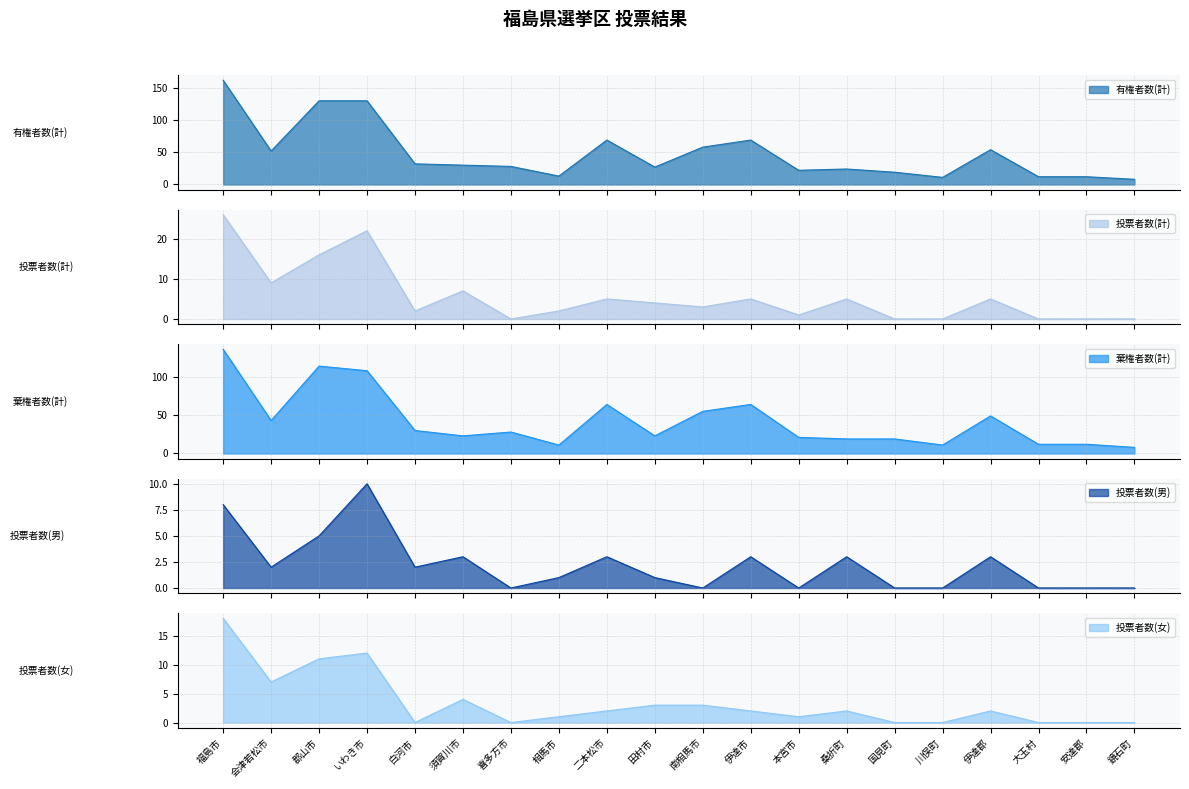

True or false: 投票者数(女) has a value of 3 at 伊達郡.

False